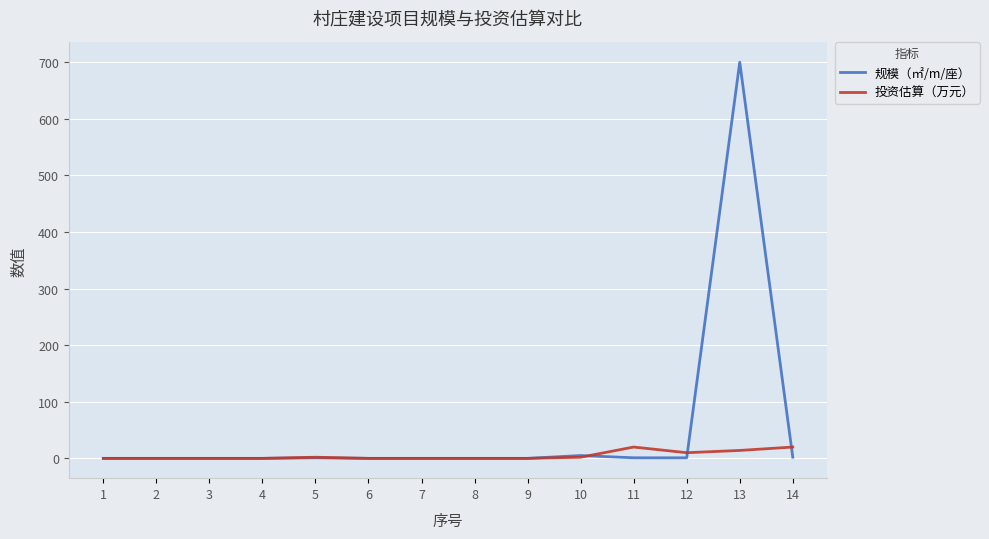

Which series has the largest range (max minus min)?

规模（㎡/m/座）